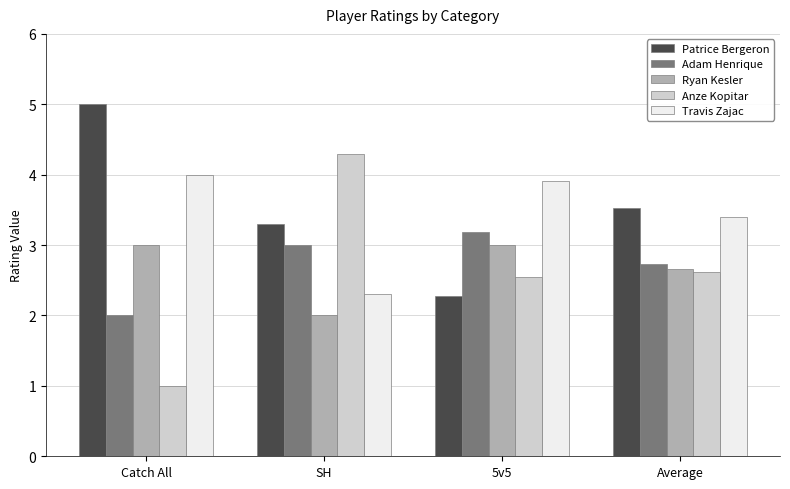

What is the total value across all series at SH?

14.9